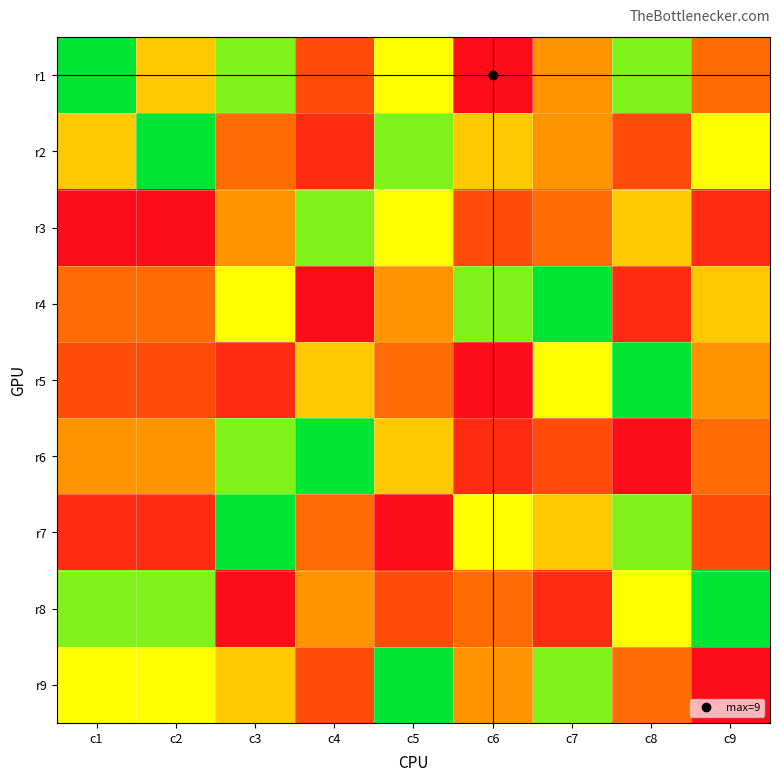

List the series in order of their peak value, highest first.

r1, r3, r4, r5, r6, r7, r8, r9, r2